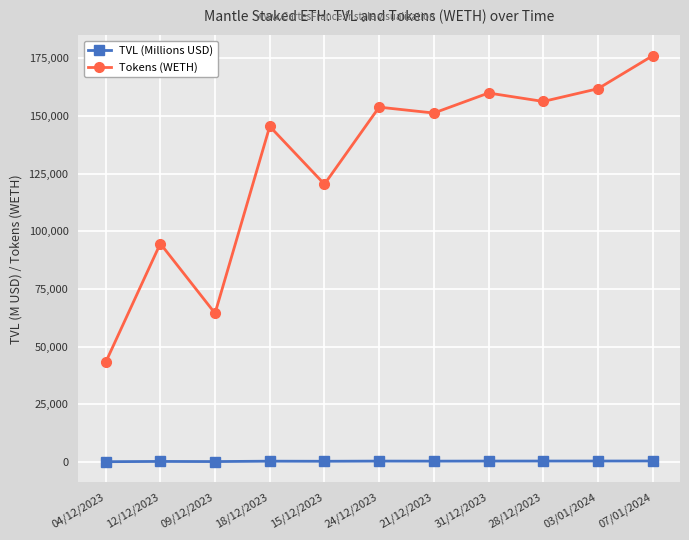

What is the label of the 10th point from the left?

03/01/2024